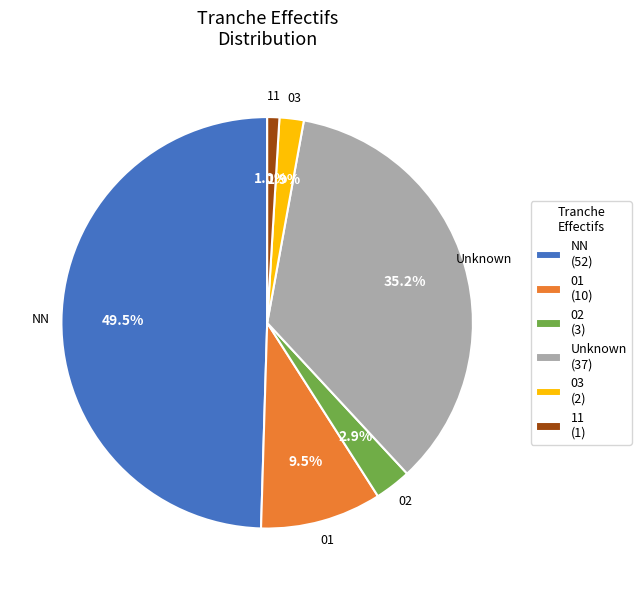

Approximately how many times larger is the value at 02 (3) compared to 03 (2)?

1.5